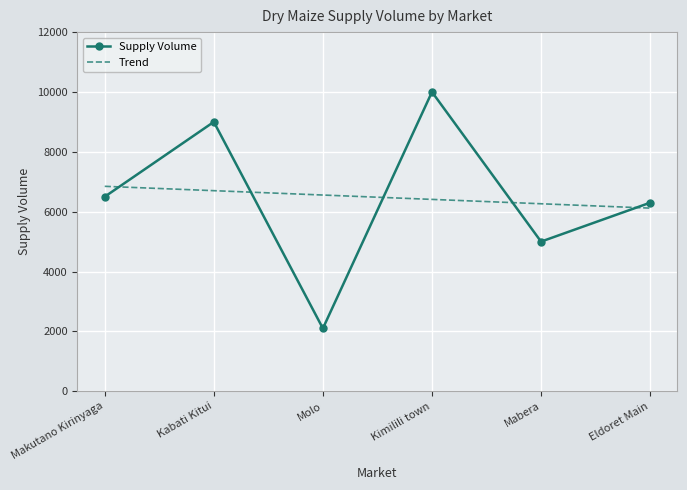

What is the sum of all Supply Volume values?

38900.0